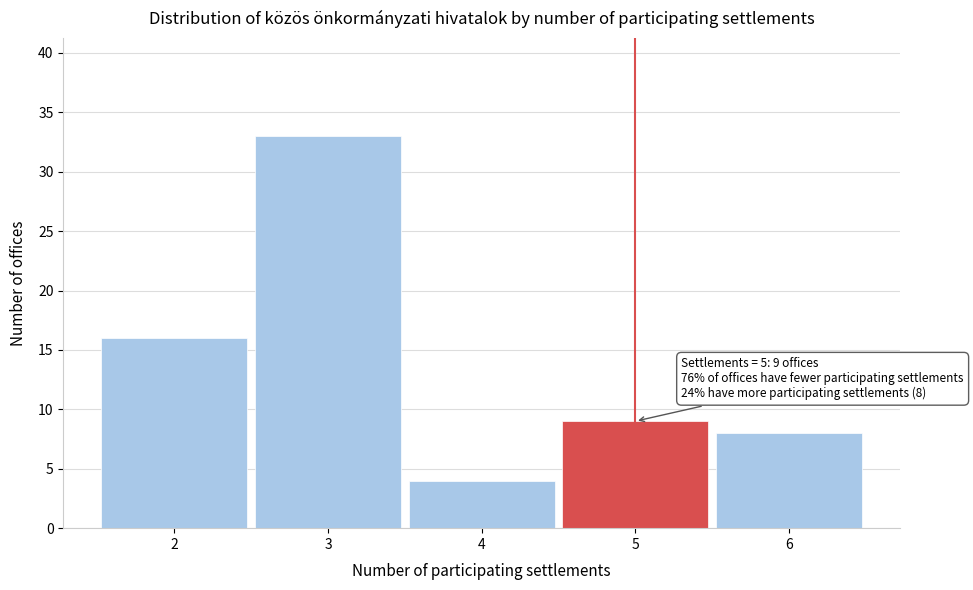

Which range on the x-axis has the tallest bar?

2.5 to 3.5